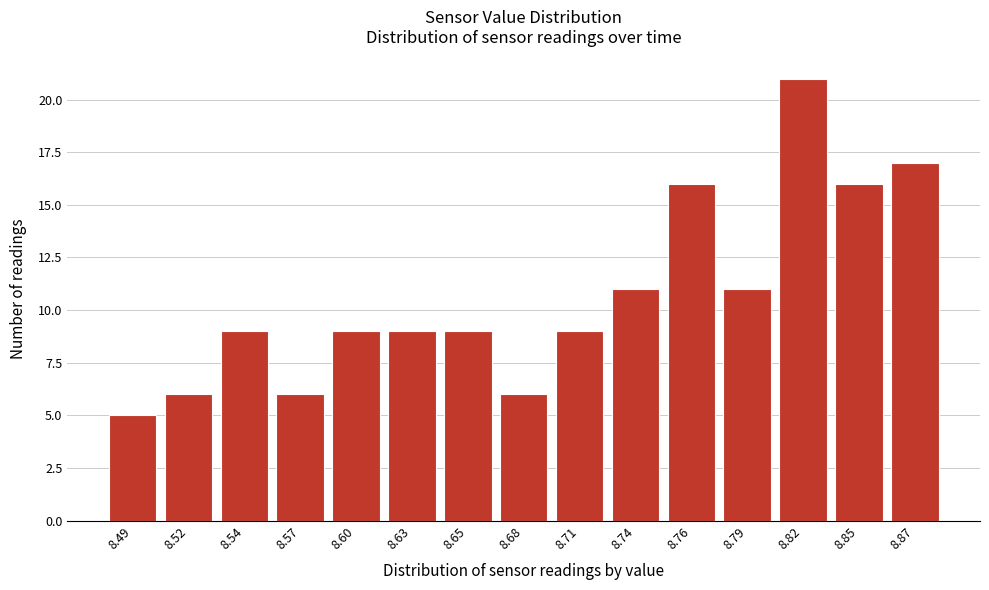

Reading left to right, what are all the values shown in this chart?

5	6	9	6	9	9	9	6	9	11	16	11	21	16	17